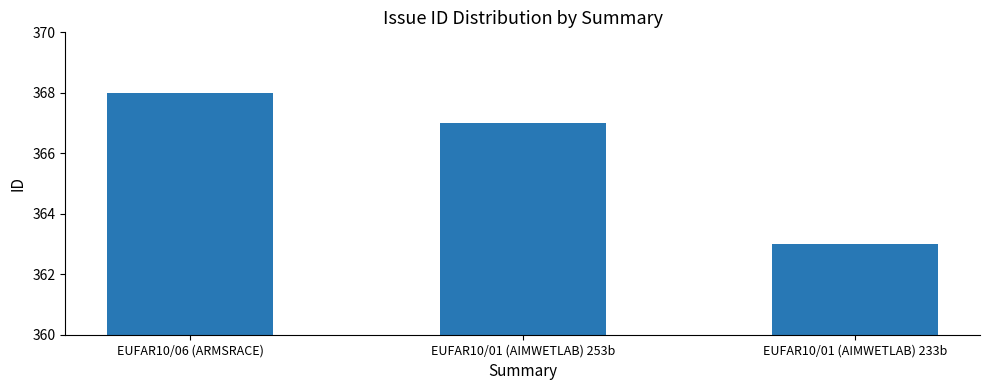

Reading left to right, list all the values displayed in this chart.

EUFAR10/06 (ARMSRACE)=368	EUFAR10/01 (AIMWETLAB) 253b=367	EUFAR10/01 (AIMWETLAB) 233b=363